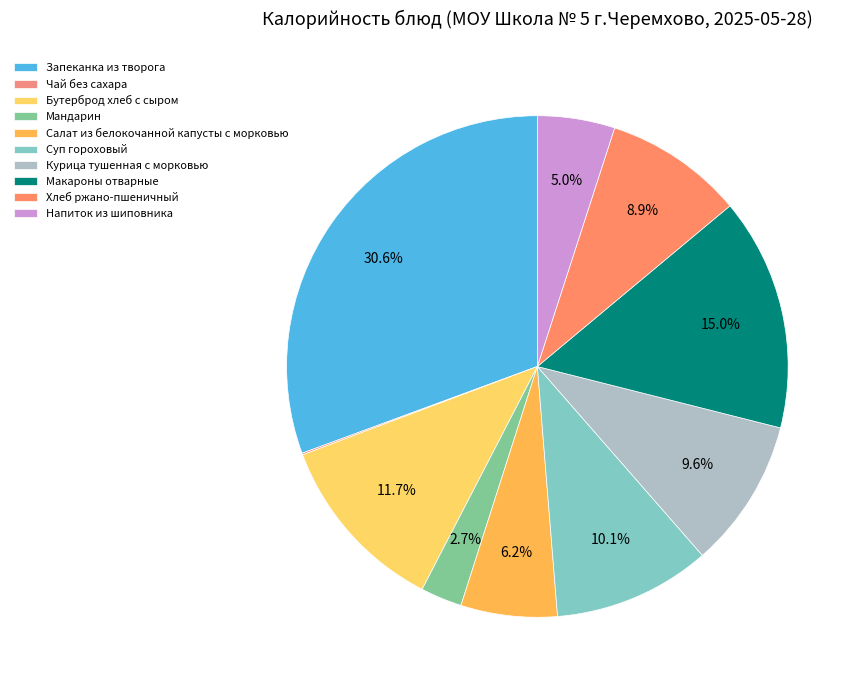

What is the change in value from Чай без сахара to Суп гороховый?

+131.7